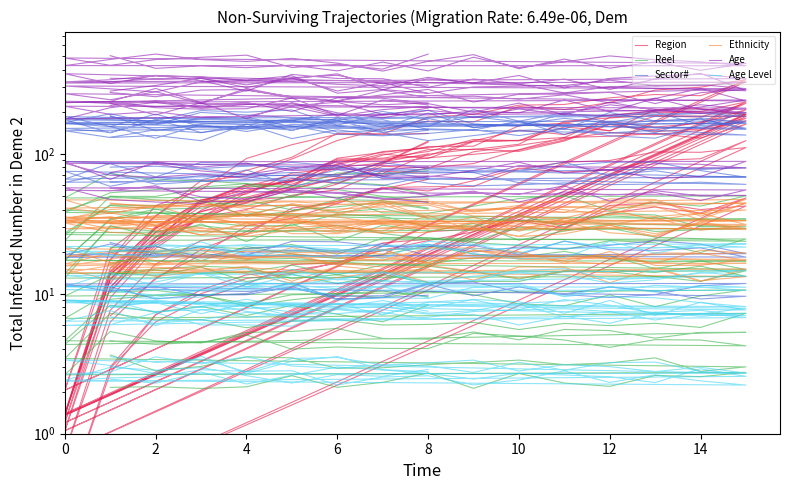

True or false: Ethnicity has more than 2 points higher than both neighbors.

True